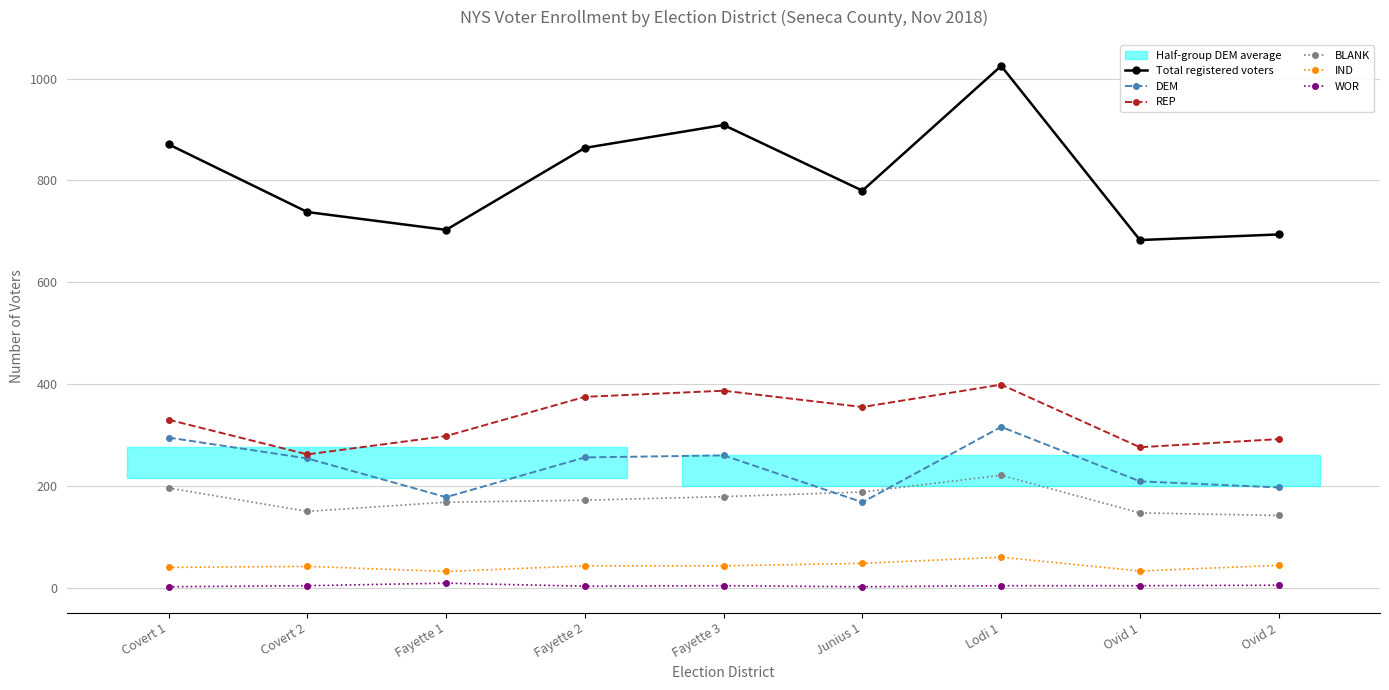

How many data points in BLANK are less than 172?

4